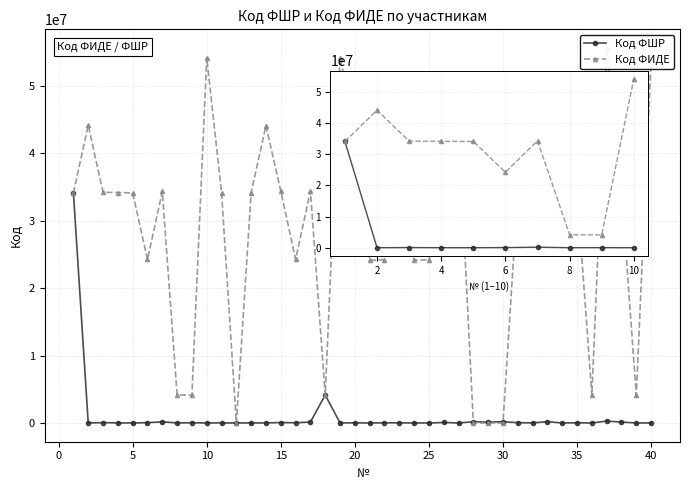

What is the average value of the Код ФШР series?

1005481